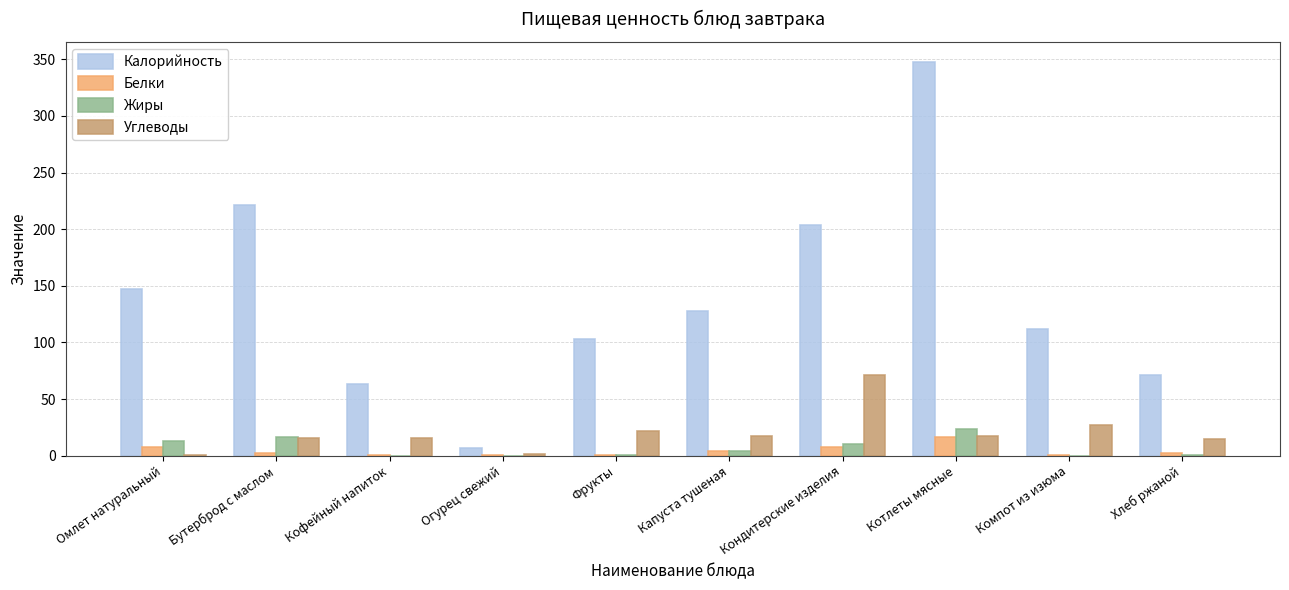

What is the maximum value shown in the chart?

348.0